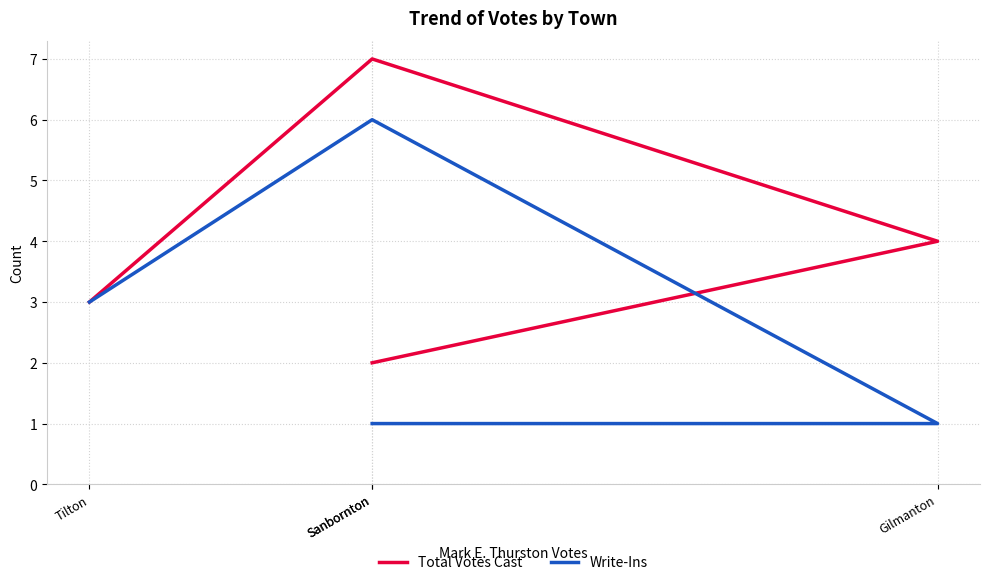

The Write-Ins series shows 3 at Tilton. True or false?

True